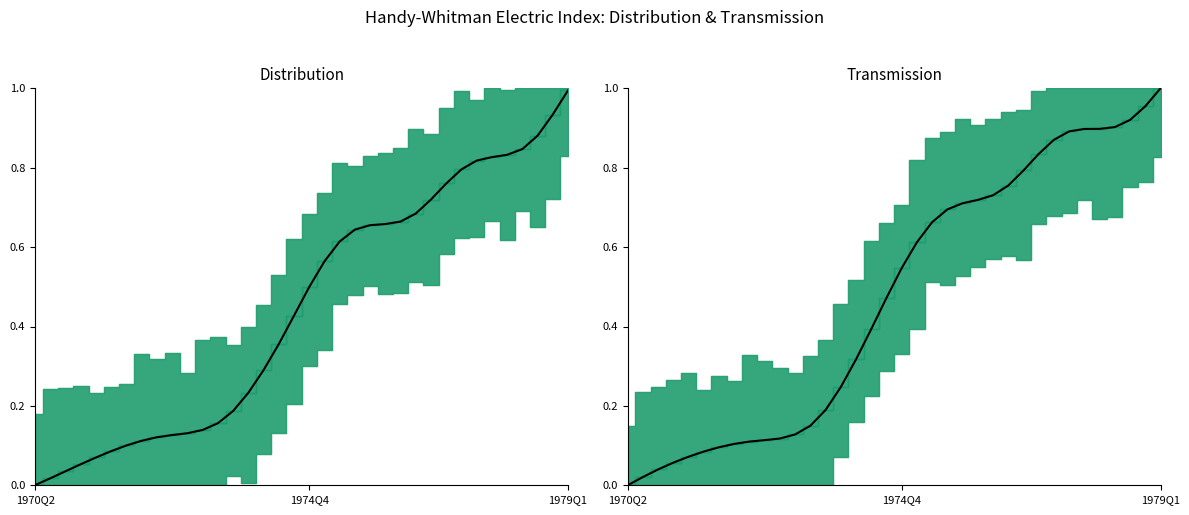

Which label corresponds to the smallest value in the chart?

1970Q2